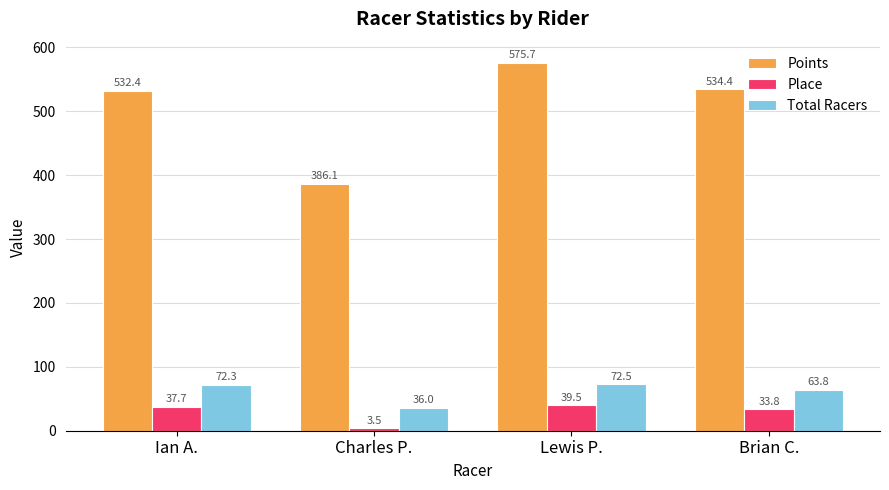

What is the maximum value for Points?

575.7